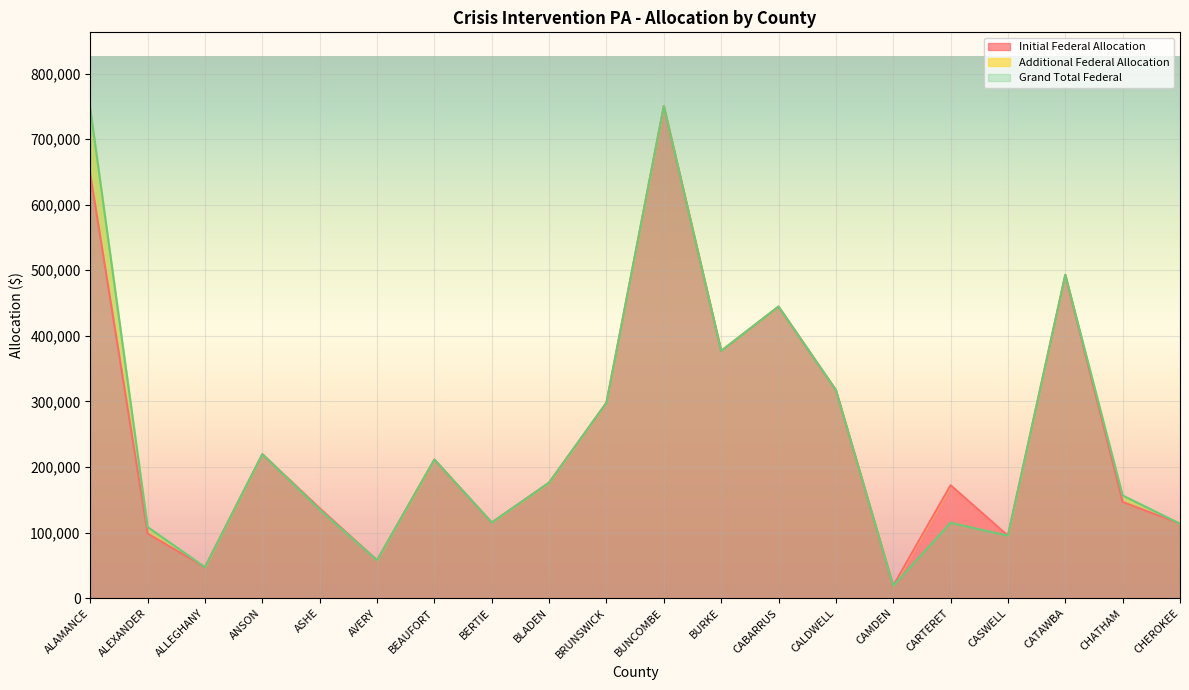

Which series changed the most between AVERY and BURKE?

Initial Federal Allocation